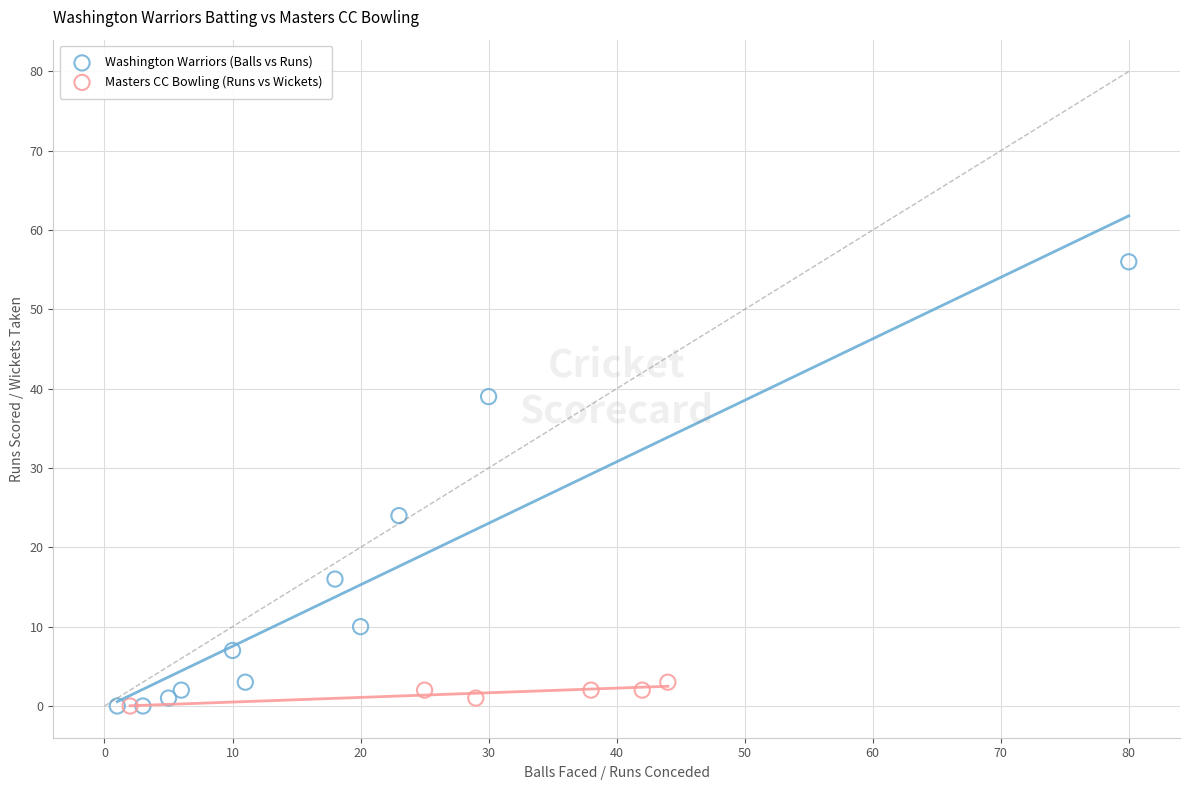

Which series has the largest Y range (max minus min)?

Washington Warriors (Balls vs Runs)